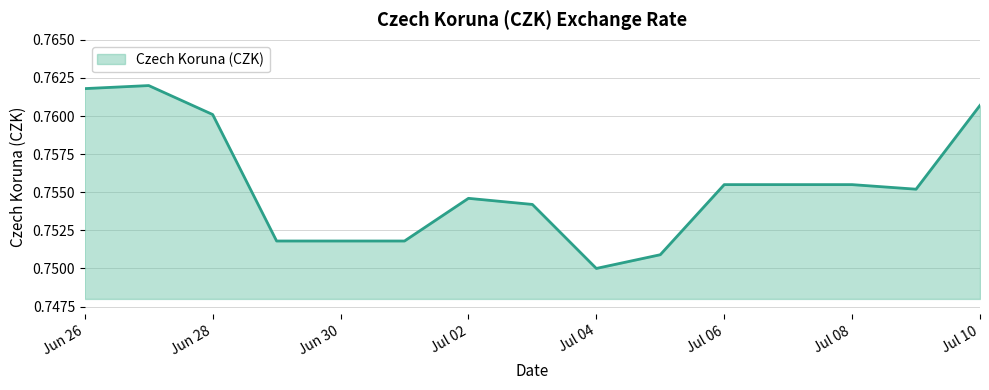

What is the label of the 14th point from the left?

2018-07-09